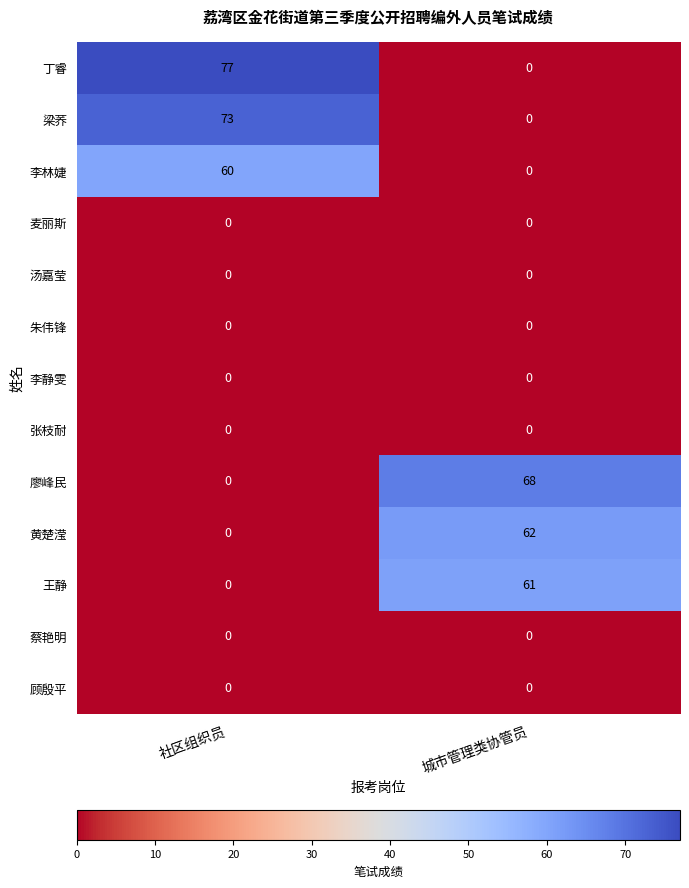

What is the spread (max minus min) of values at 社区组织员?

77